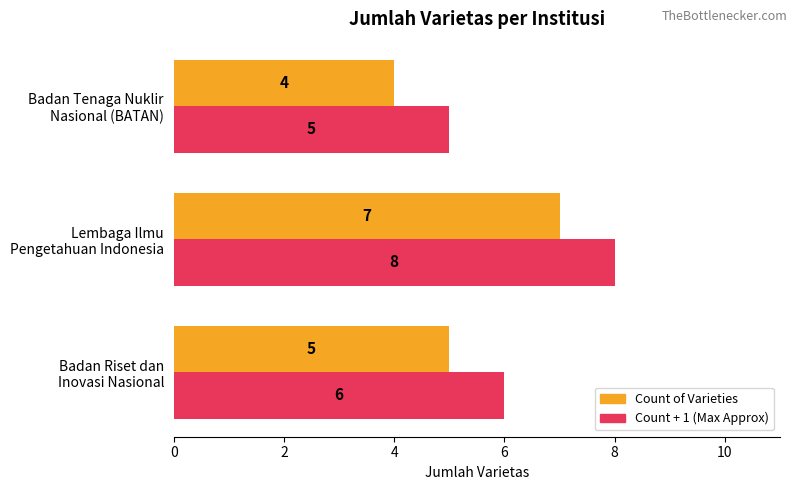

How many data points in Count + 1 (Max Approx) are less than 6?

1